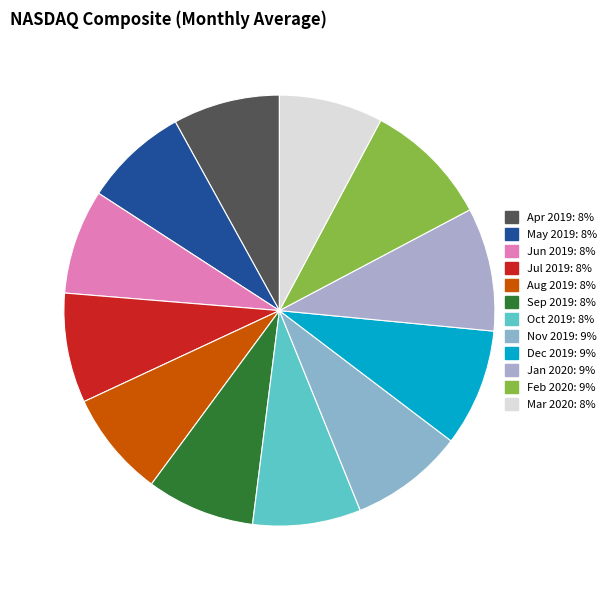

Is there any slice that represents more than half of the pie?

No